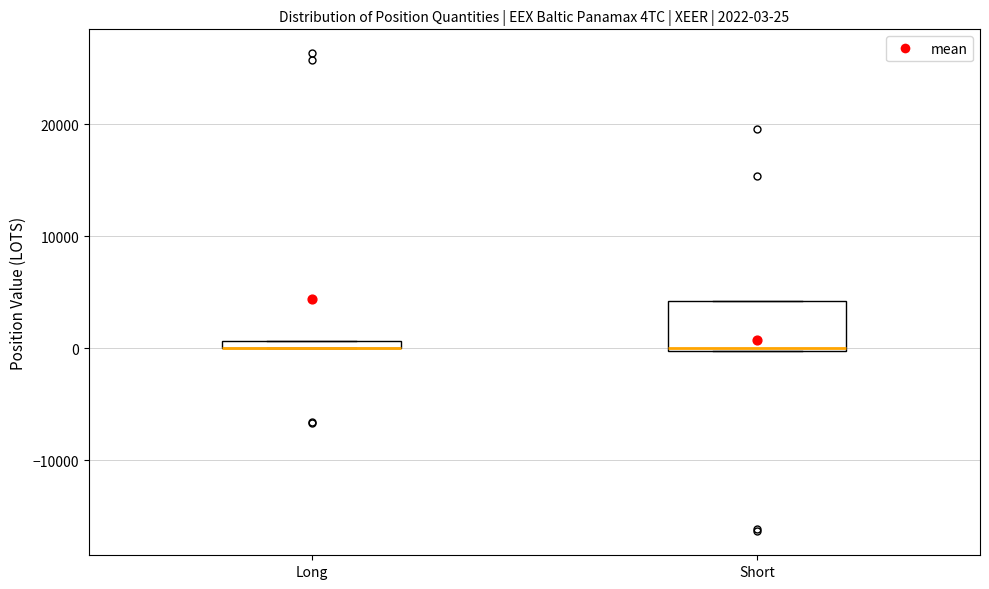

Comparing the boxes themselves (not the whiskers), which one is the tallest?

Short